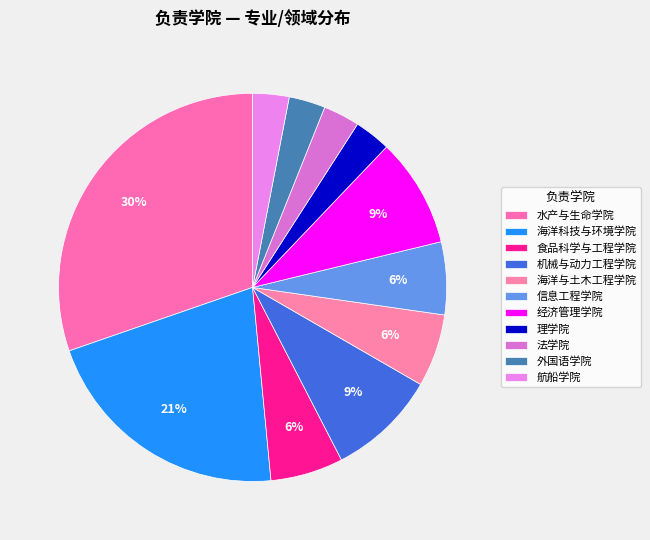

Count the number of slices in the pie.

11